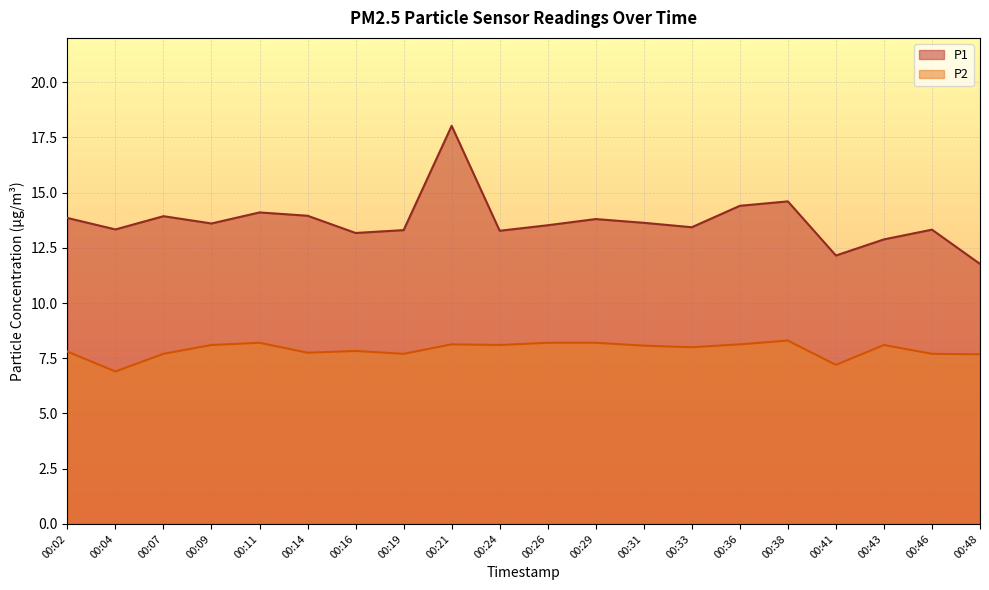

At which category is the sum across all series the highest?

00:21